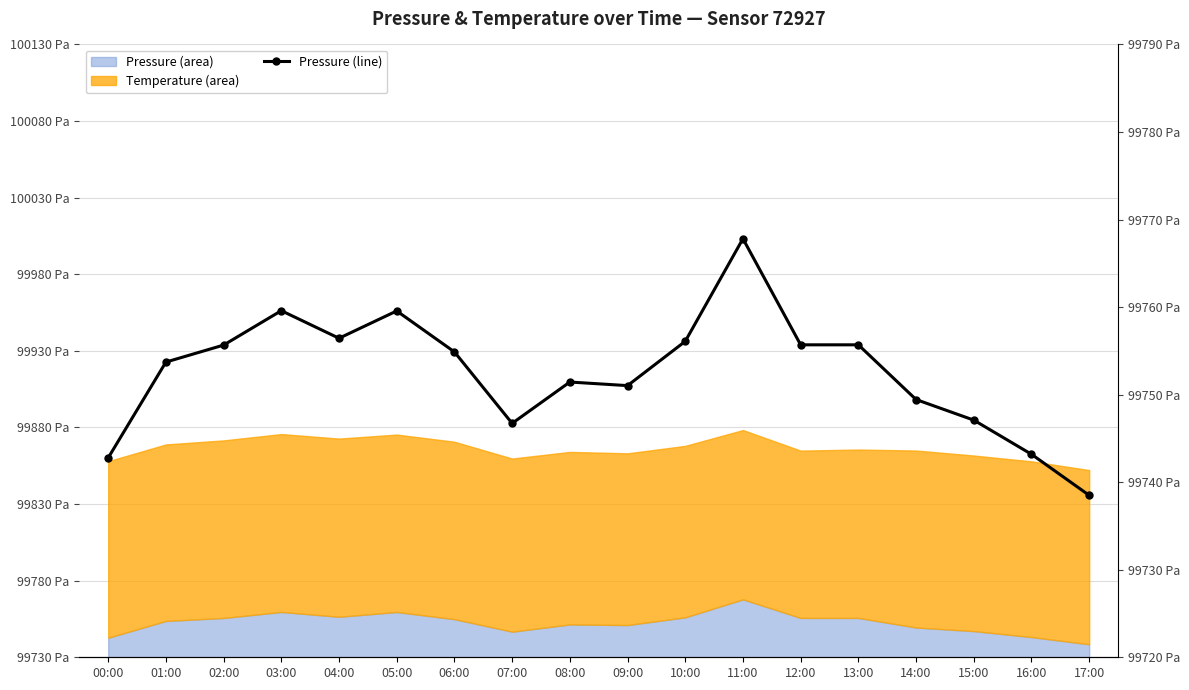

Where is the data nearest to the value 99753?

01:00